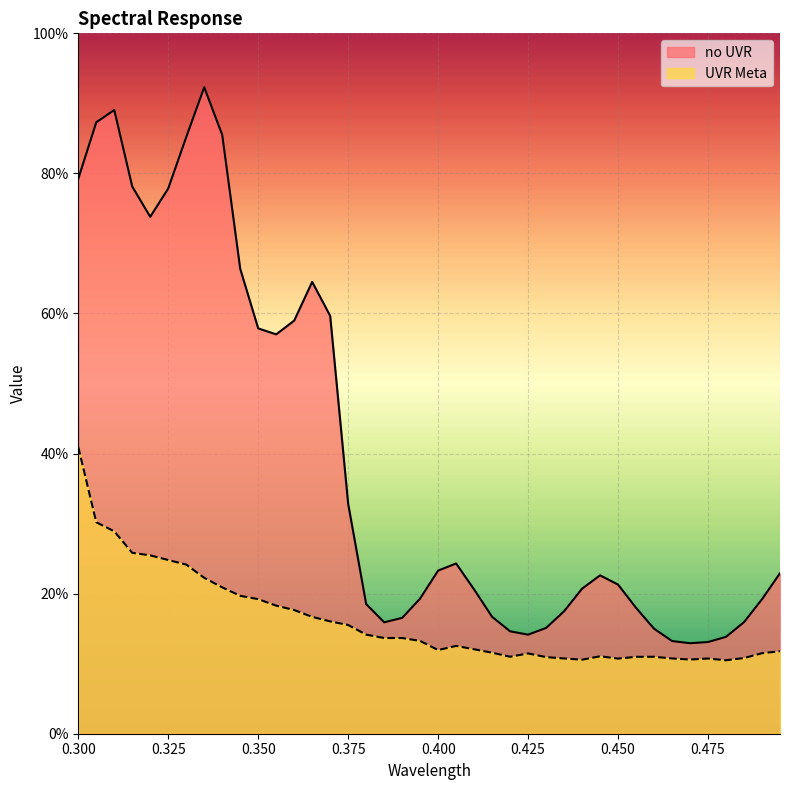

Which series has the largest total across all categories?

no UVR